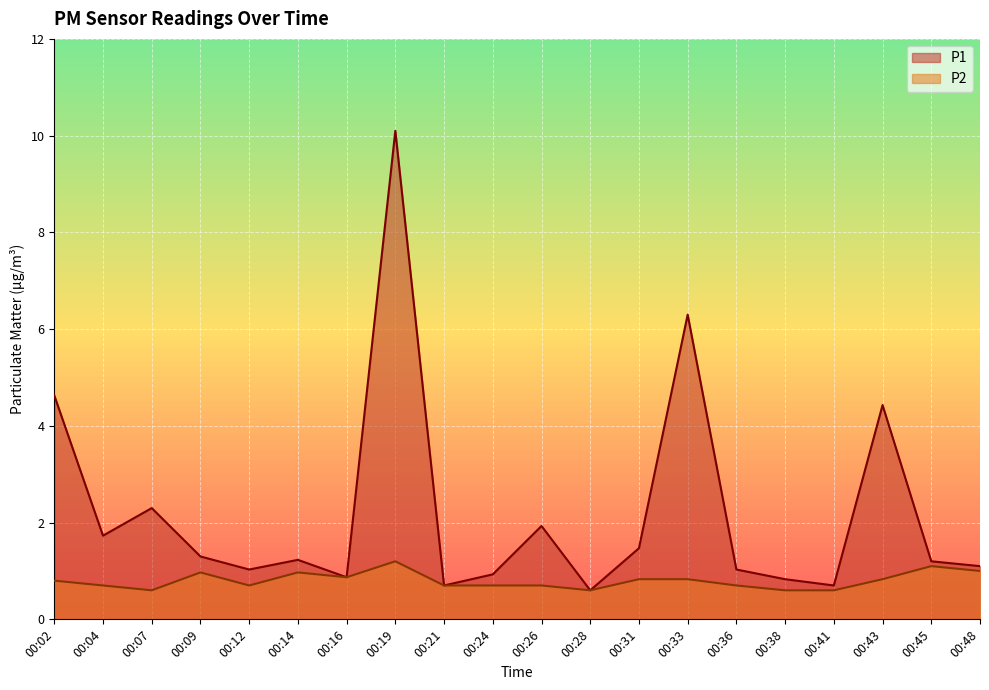

What is the approximate value of P1 at 00:45?

1.2